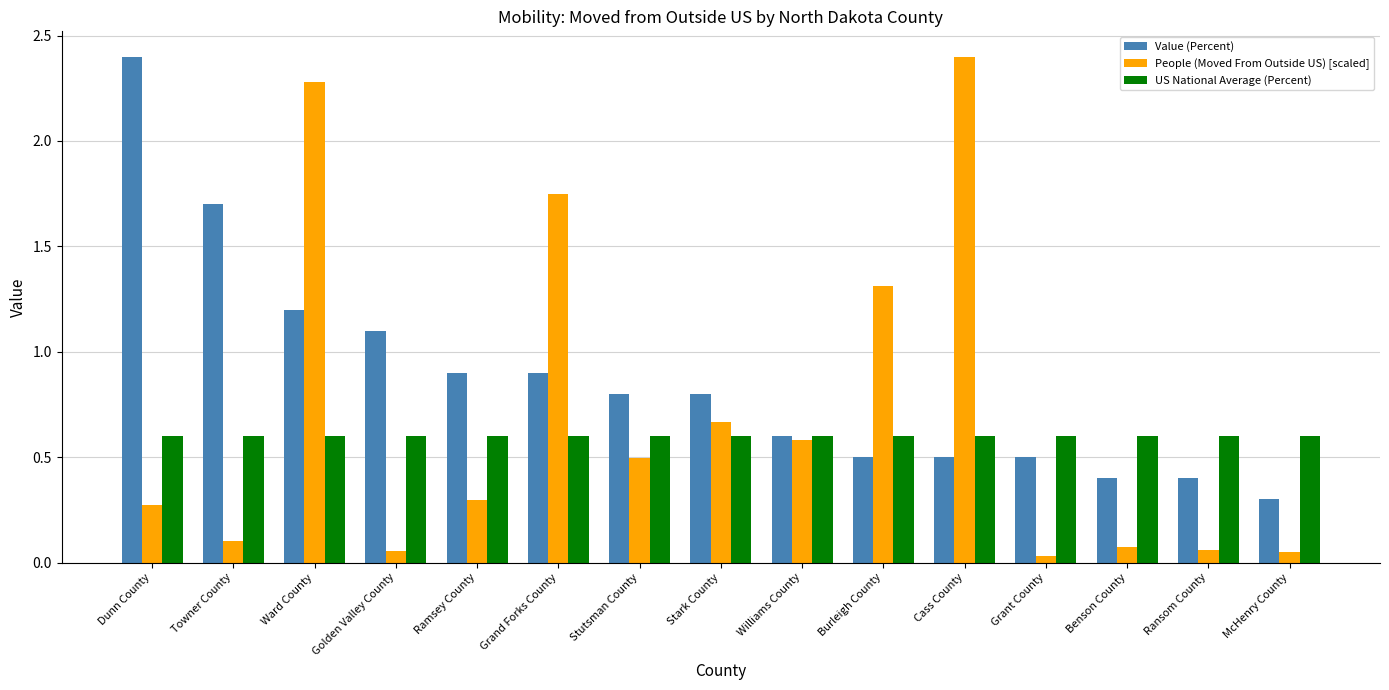

What is the difference between the highest and lowest values at Cass County?

1.9